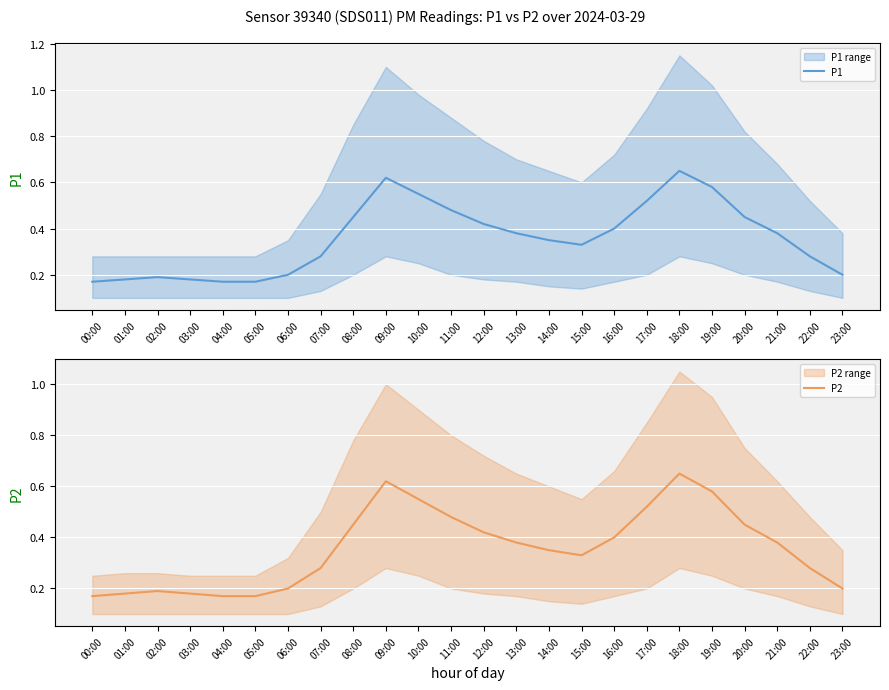

Which series changed the most between 06:00 and 13:00?

P1